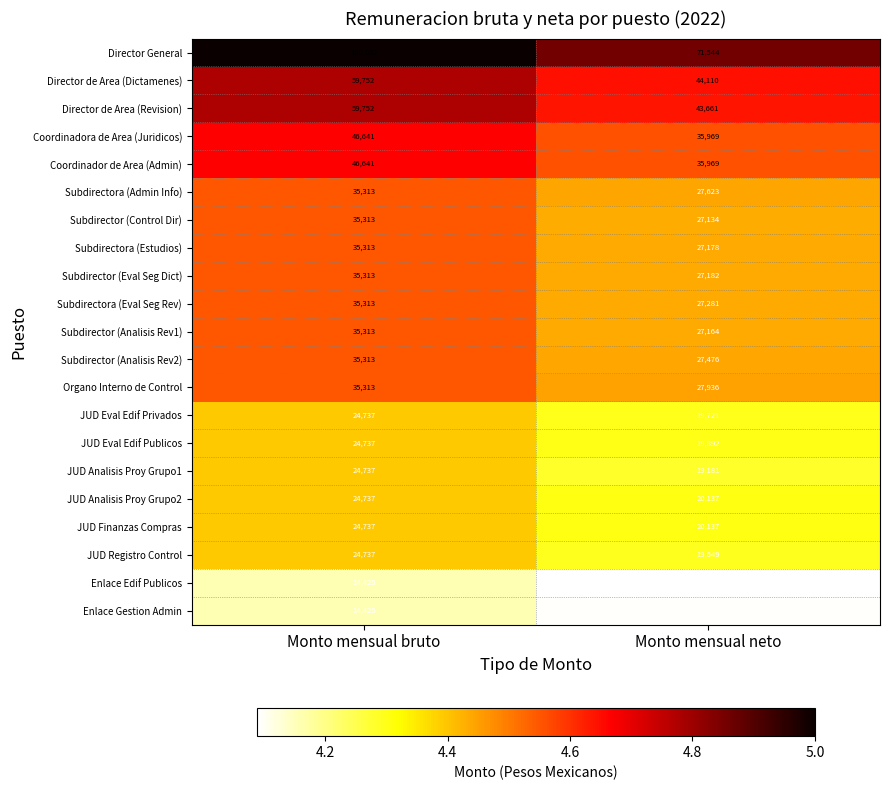

True or false: Subdirectora (Estudios) has a value of 27178 at Monto mensual neto.

True